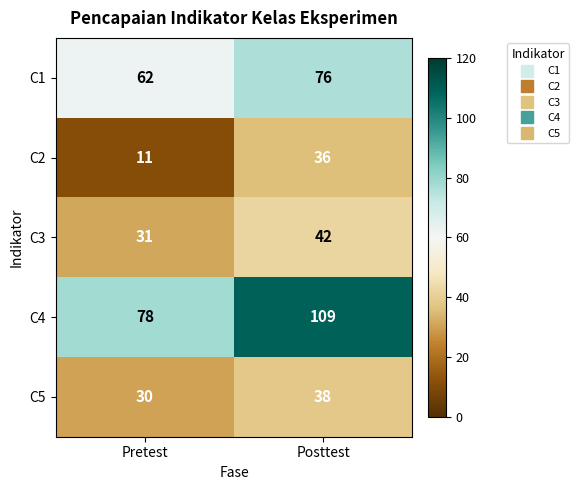

Is it true that C3 equals 75 at Posttest?

False